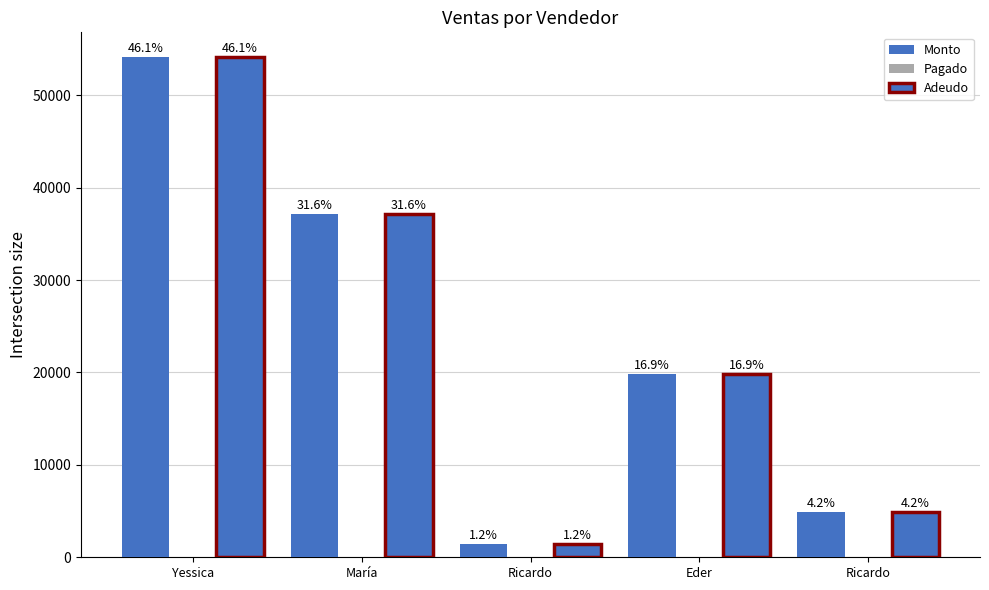

The value of Monto at Eder is 19800. True or false?

True